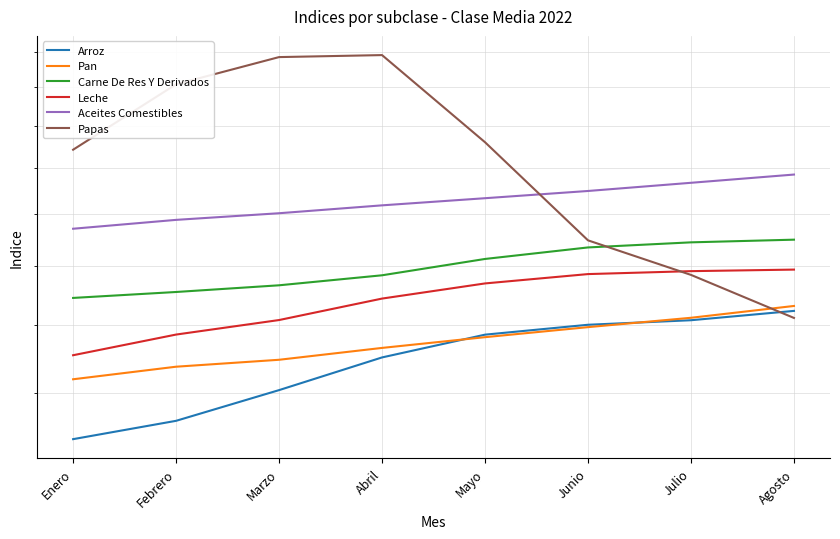

The value of Pan at Marzo is 40.5. True or false?

False